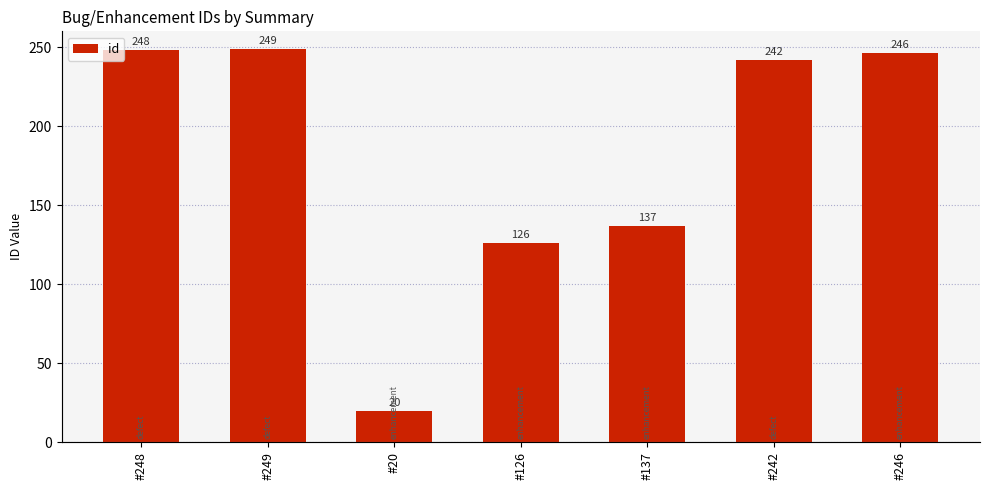

List the labels in order of value, largest first.

#249, #248, #246, #242, #137, #126, #20